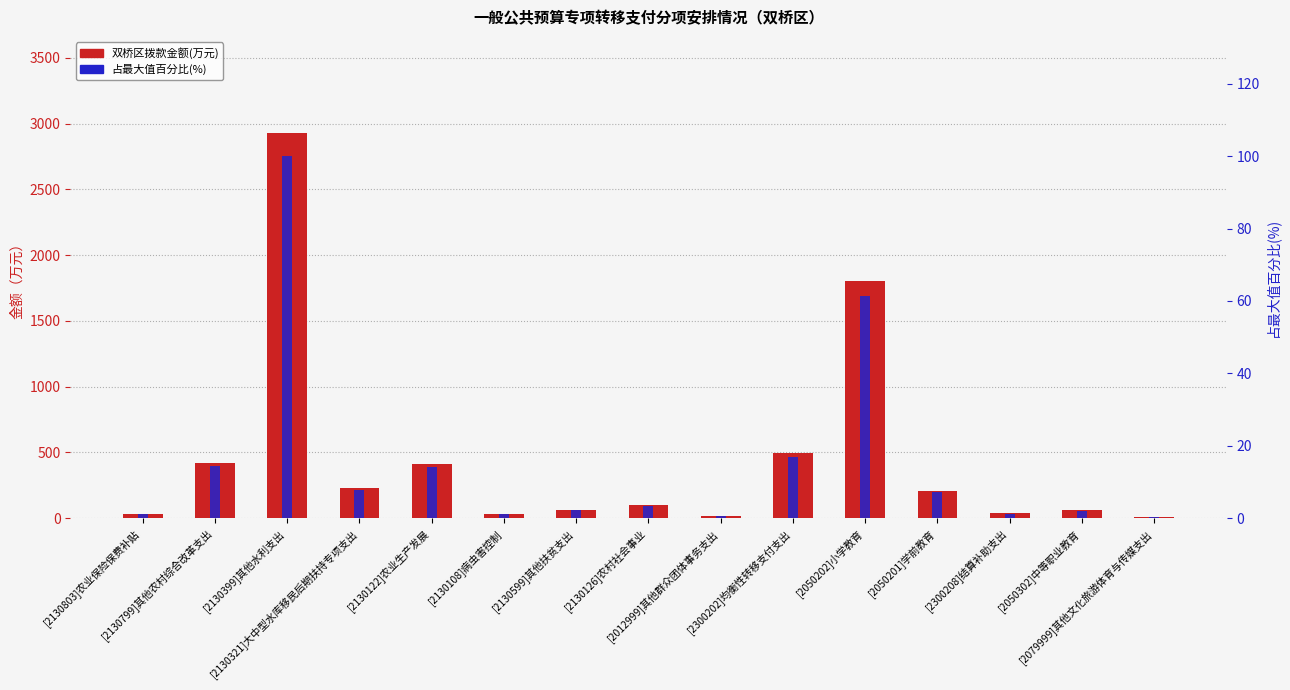

Count the number of categories in the chart.

15